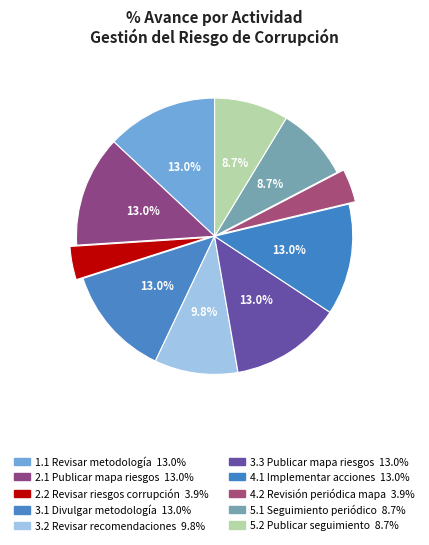

Which has a higher value, 4.2 Revisión periódica mapa or 5.1 Seguimiento periódico?

5.1 Seguimiento periódico